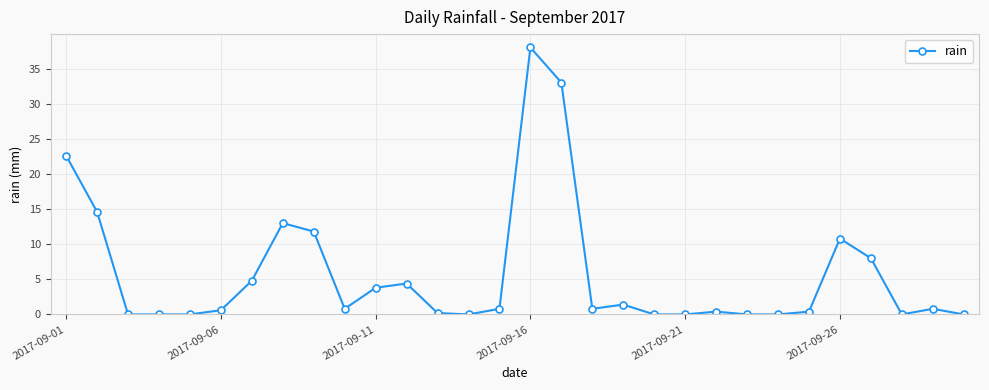

True or false: the data has more than 2 interior local peaks.

True